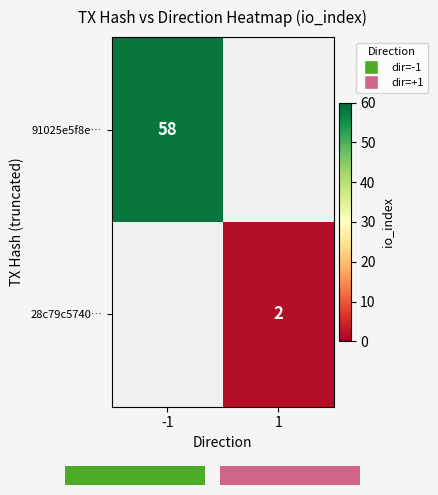

Rank the series at 1 from lowest to highest value.

91025e5f8e…, 28c79c5740…